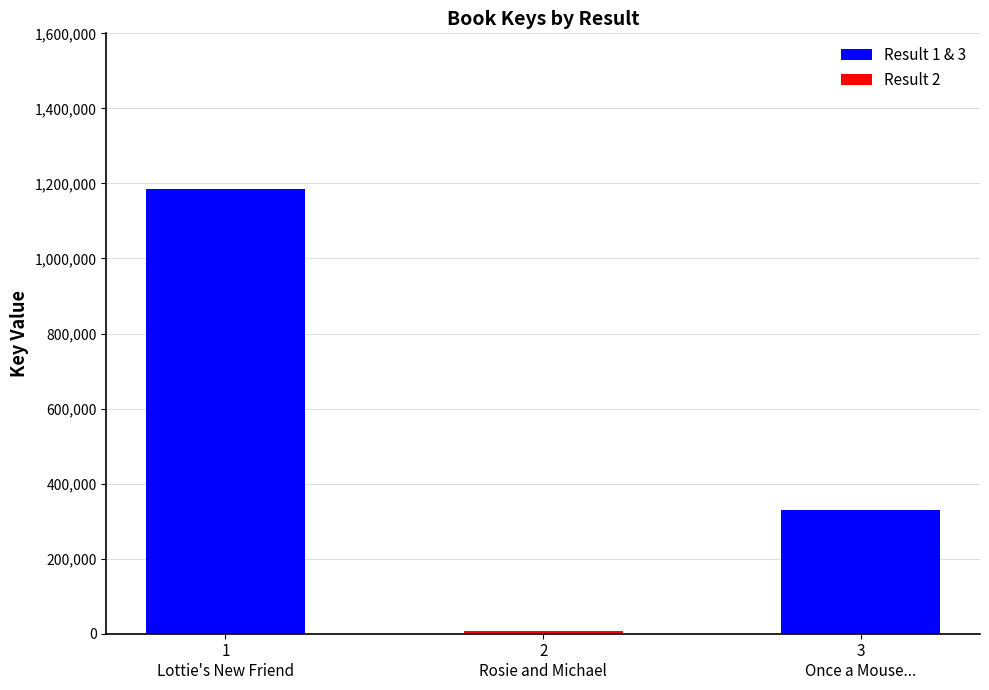

What is the sum of all Result 1 & 3 values?

1514165